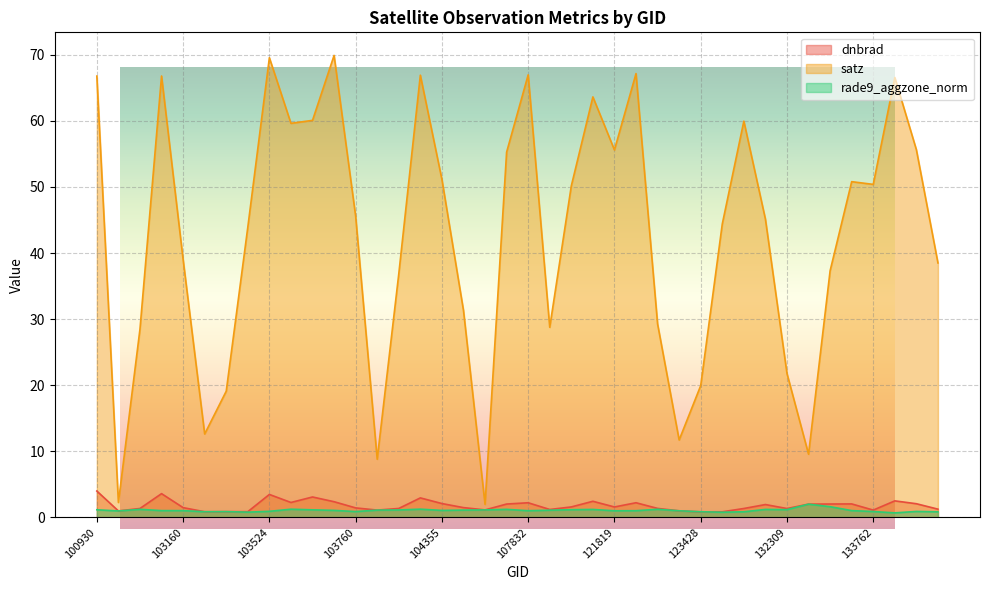

What are all the series names shown in the legend?

dnbrad, satz, rade9_aggzone_norm